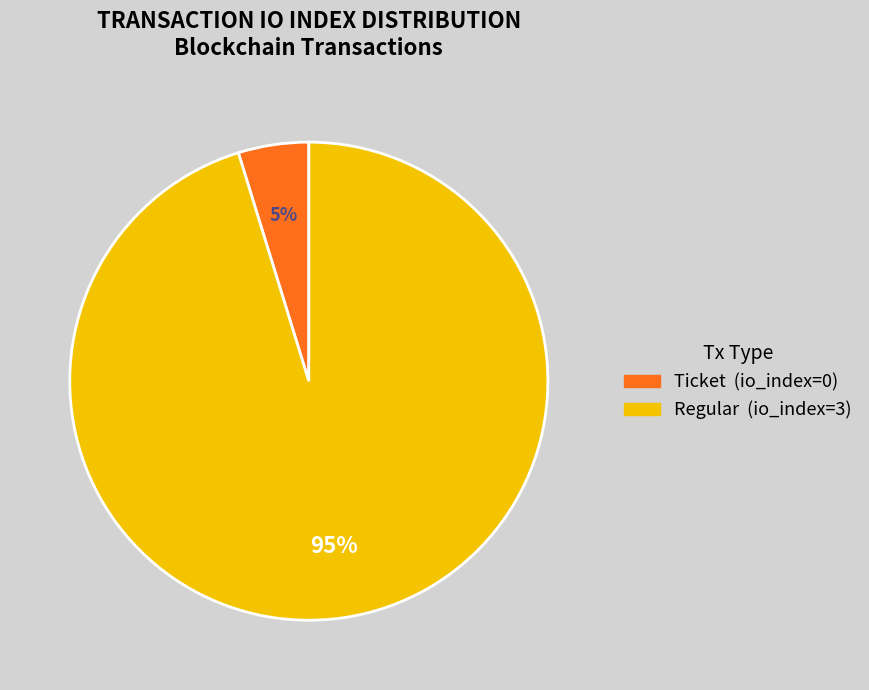

Which slice is the smallest?

Ticket (io_index=0)